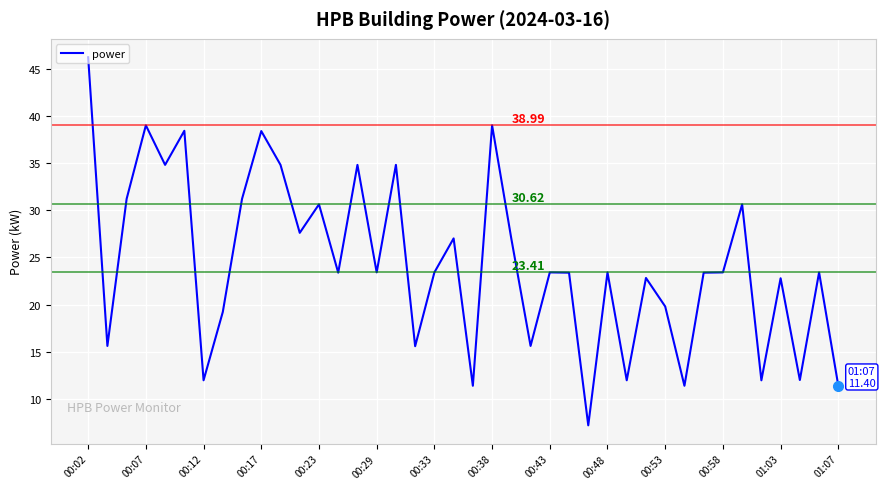

What is the difference between the maximum and minimum values?

39.0